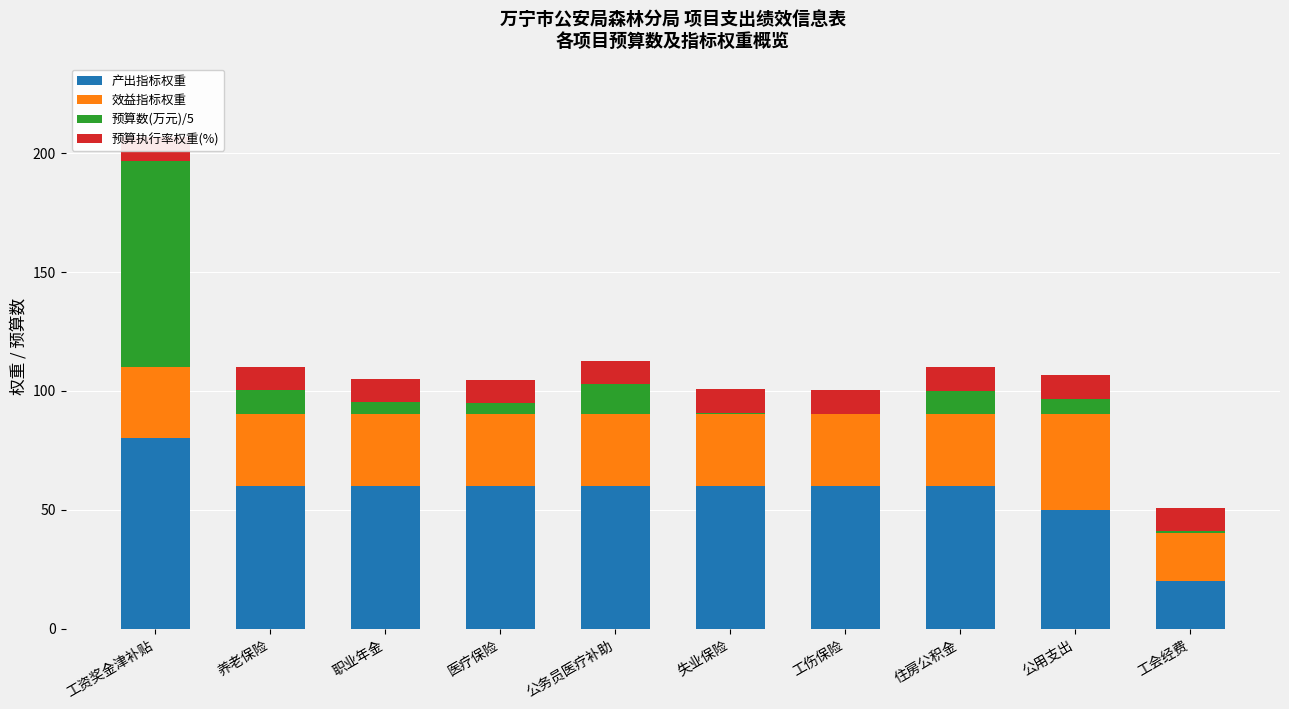

At which label is 效益指标权重 closest to 30?

工资奖金津补贴